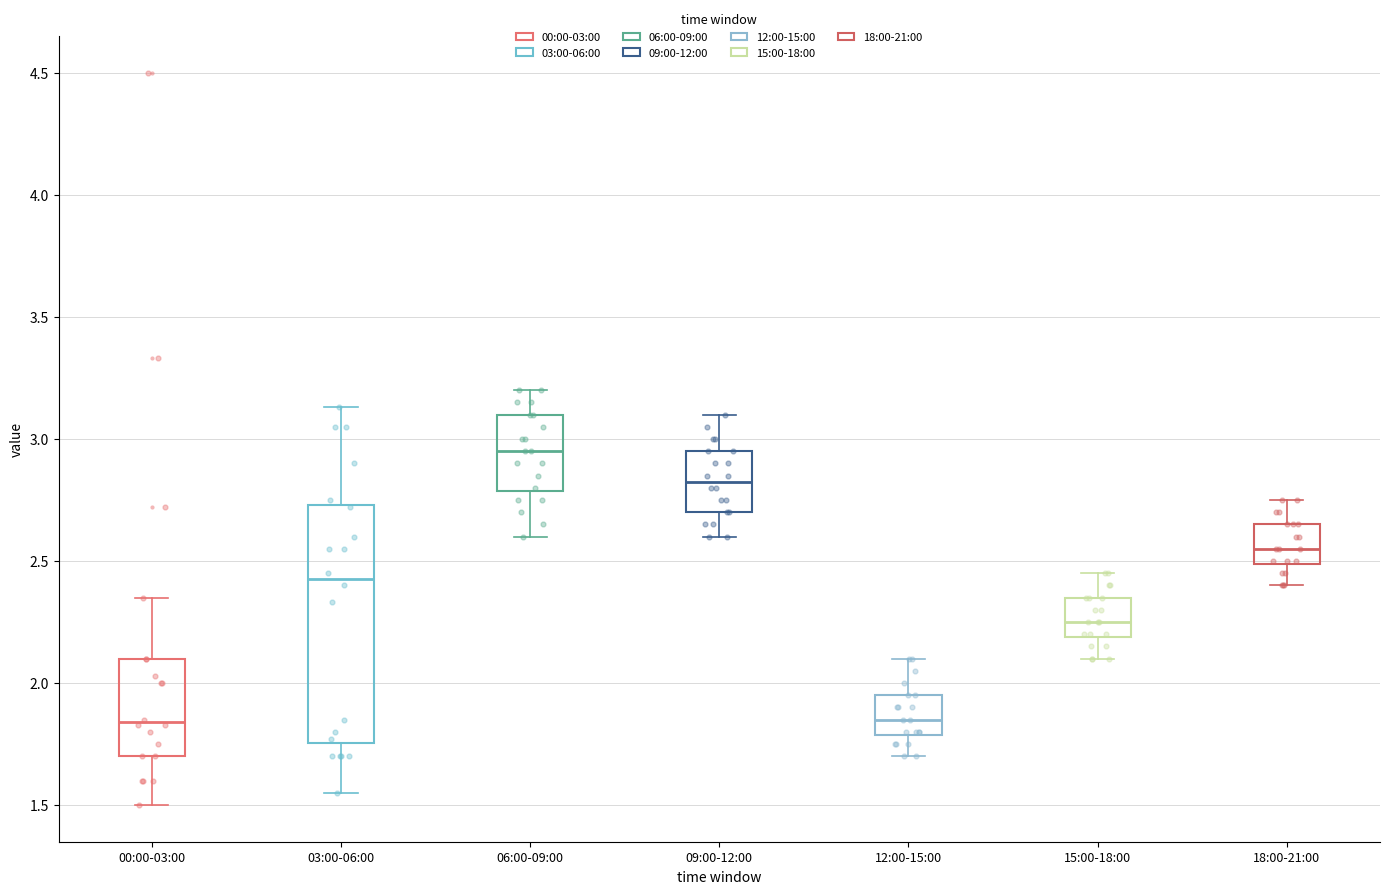

Where does the median line of the box for 06:00-09:00 sit on the y-axis? The values are not printed on the chart, so give them approximately, as read against the axis.

2.95